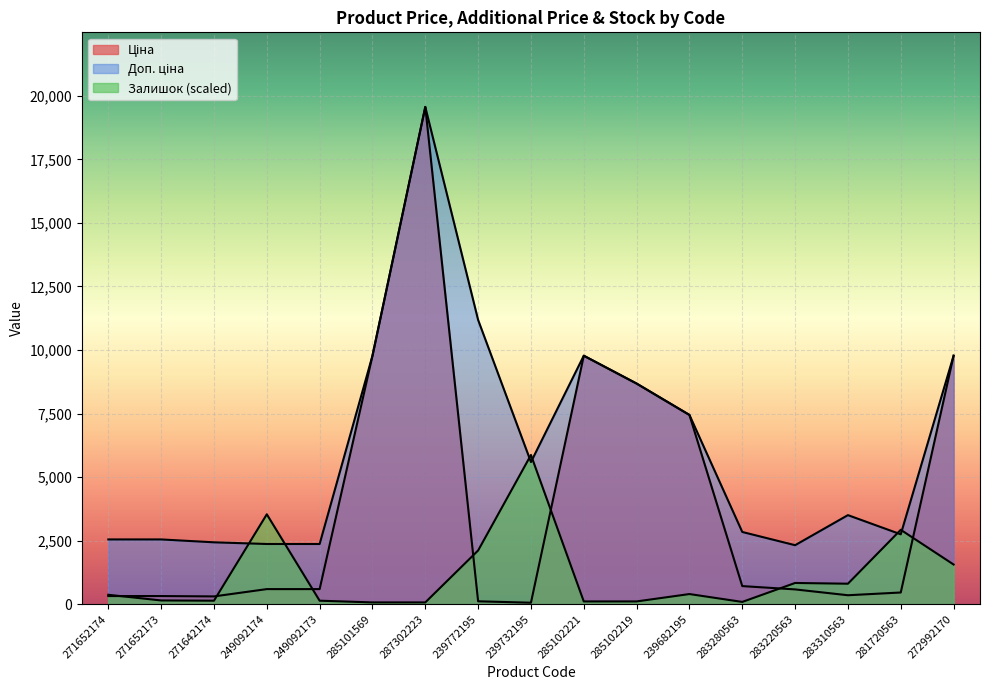

What is the difference between the second highest and minimum values in the Ціна series?

9719.6